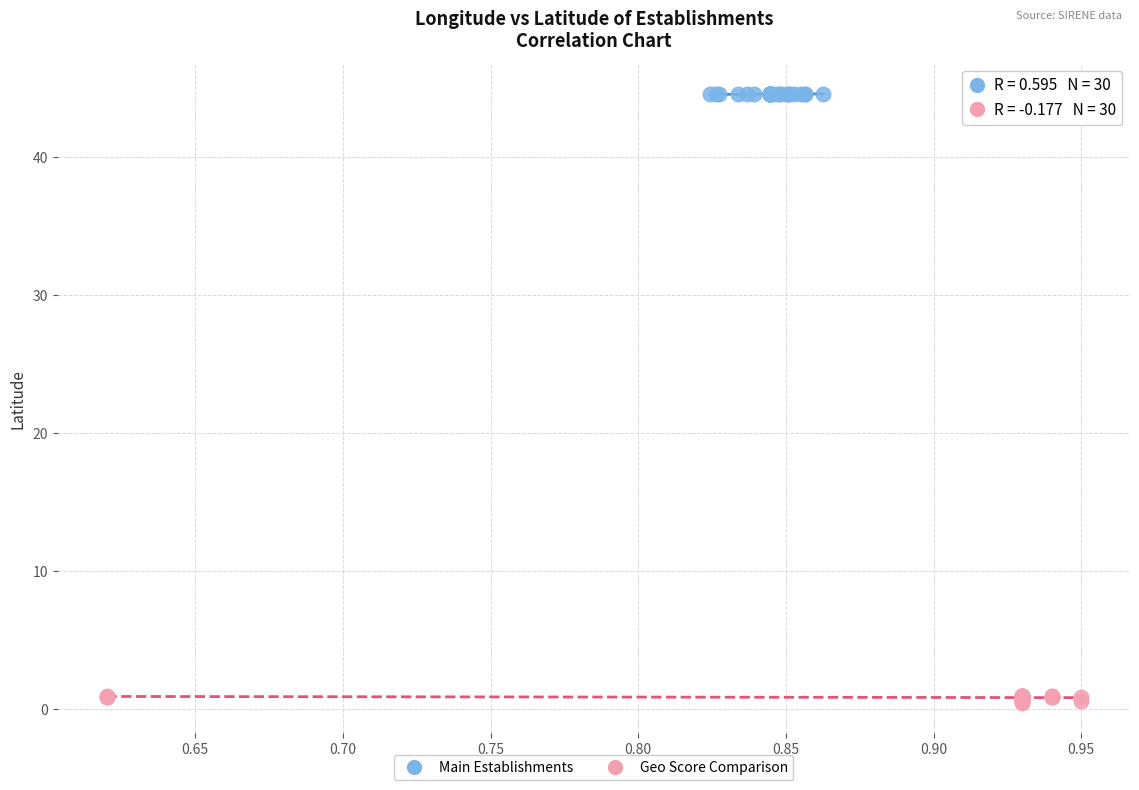

Which series has the widest spread of Y values?

Geo Score Comparison